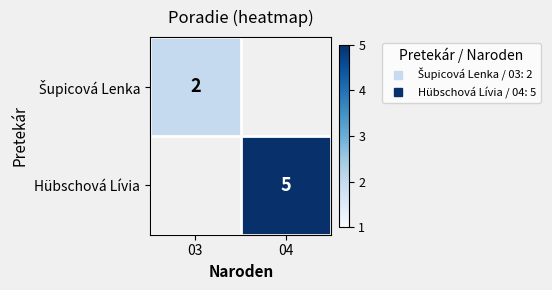

The Šupicová Lenka series shows 2.0 at 03. True or false?

True